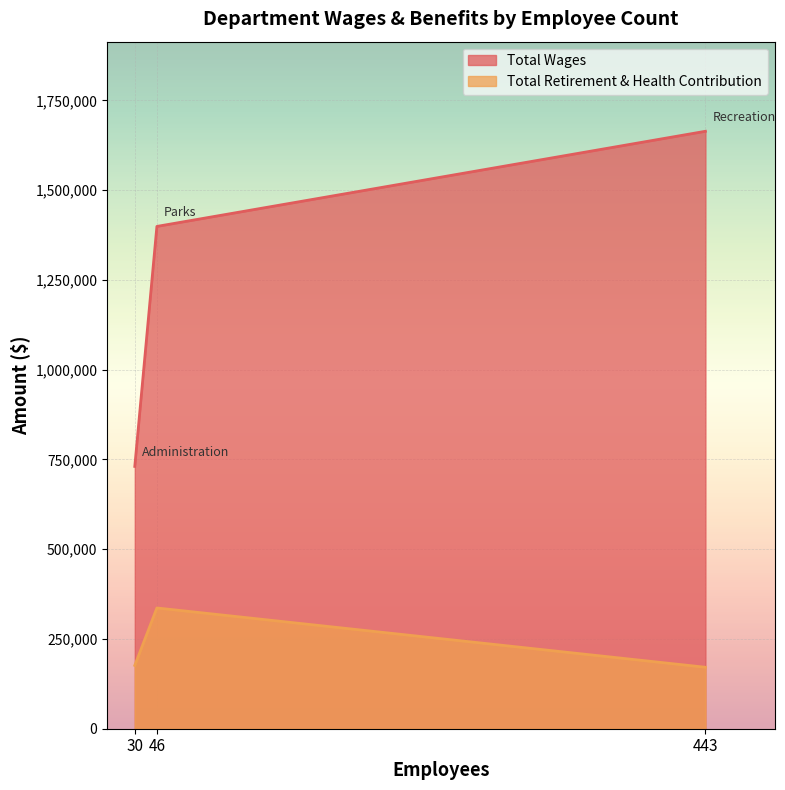

Which series changed the most between 30 and 443?

Total Wages